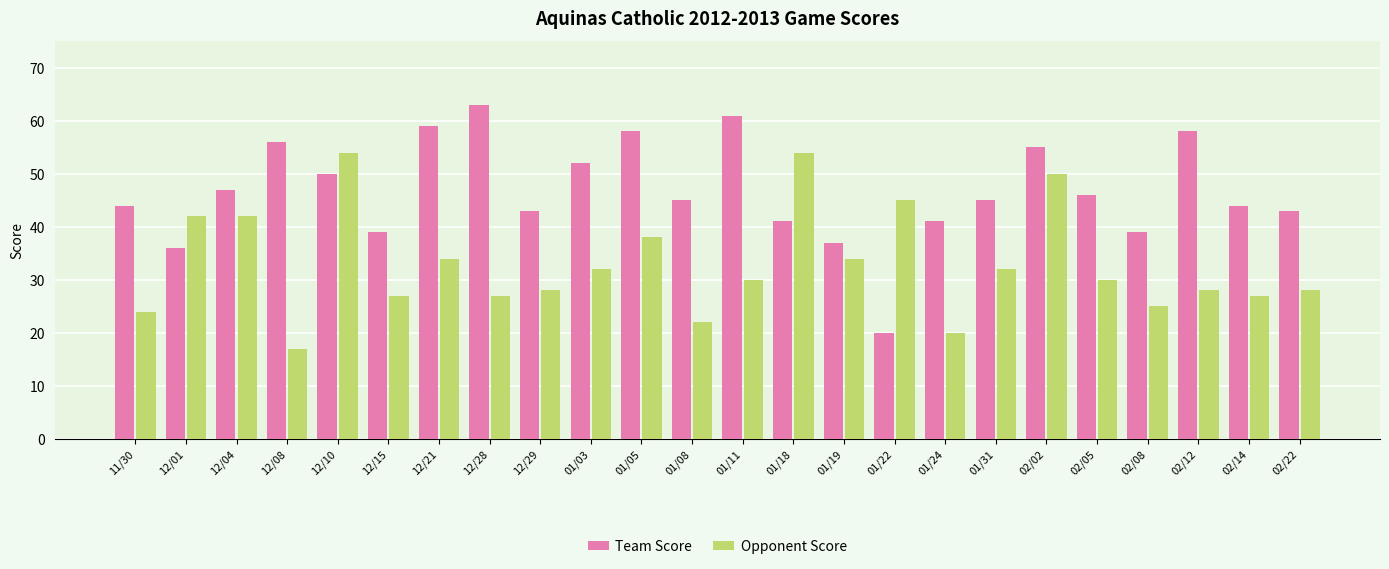

List the series in order of their overall mean, highest first.

Team Score, Opponent Score